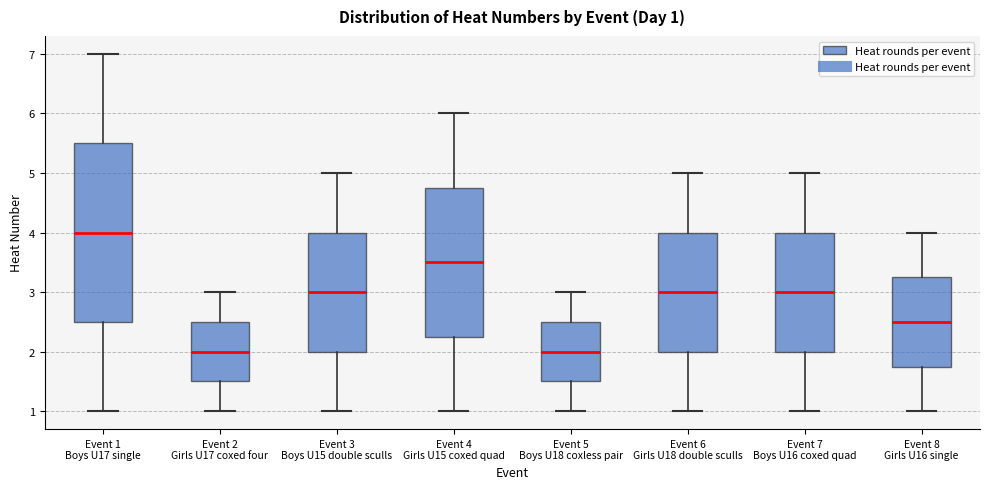

Which box is the tallest, from its lower edge to its upper edge?

Event 1 Boys U17 single